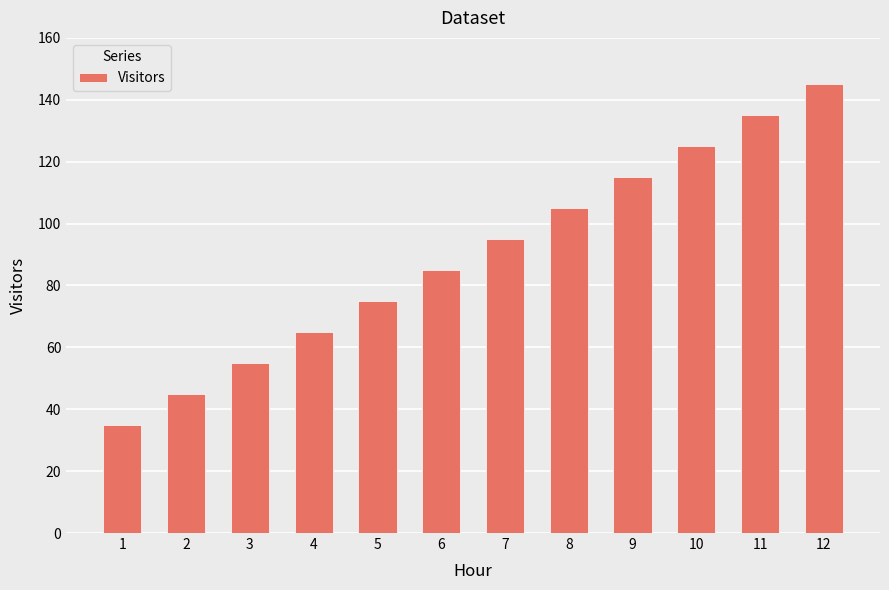

How many data points are less than 95?

6